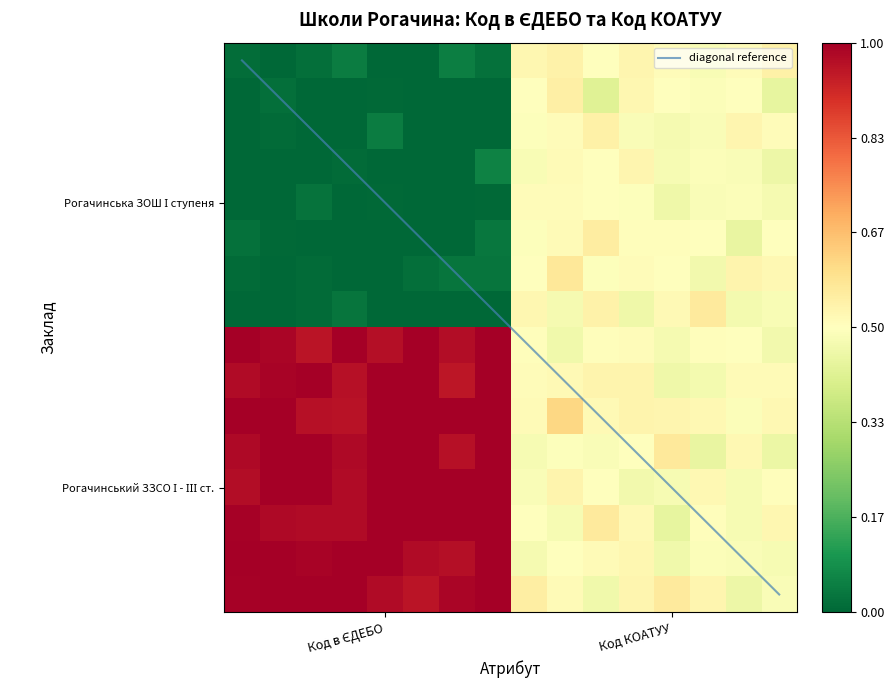

The diagonal reference series shows 3.6 at 15. True or false?

False